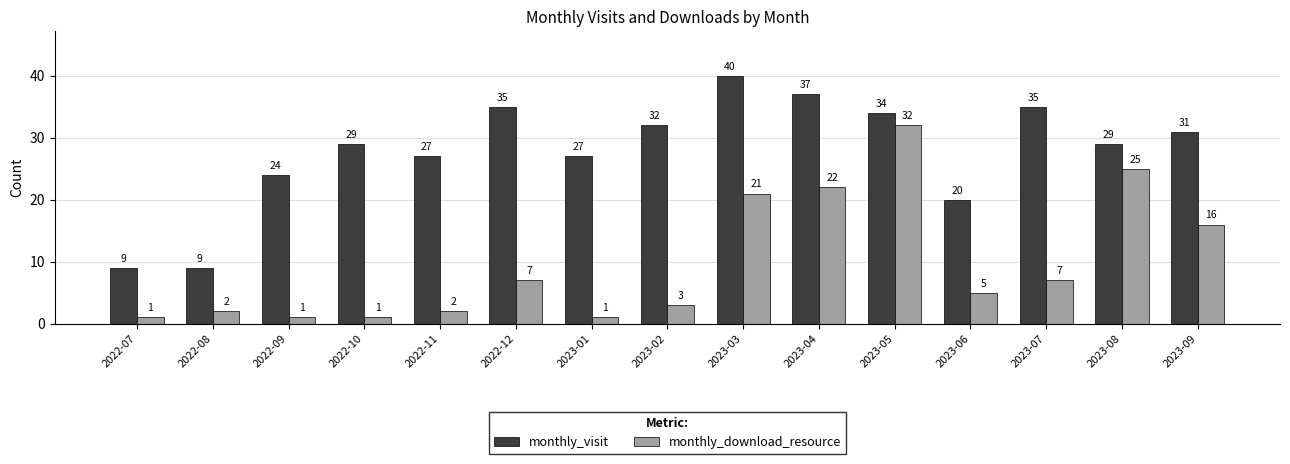

What position from the left is 2023-08?

14